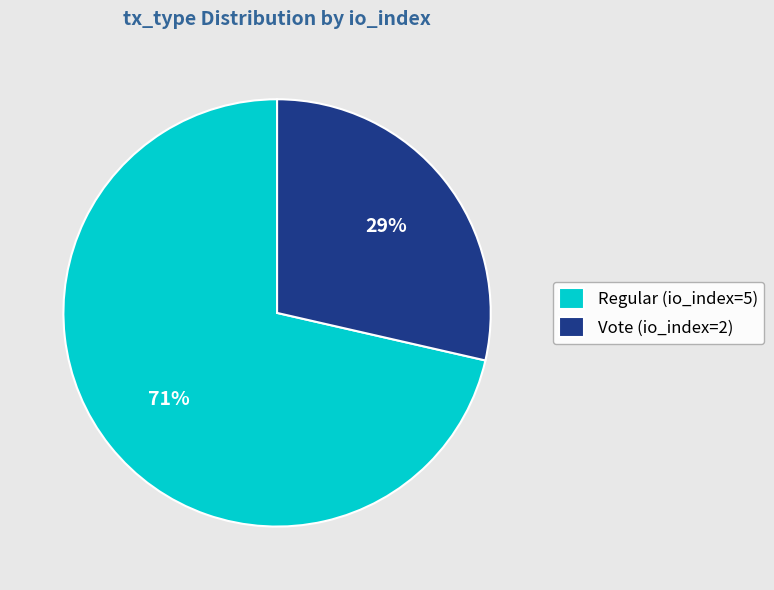

True or false: Vote (io_index=2) accounts for 29% of the total.

True